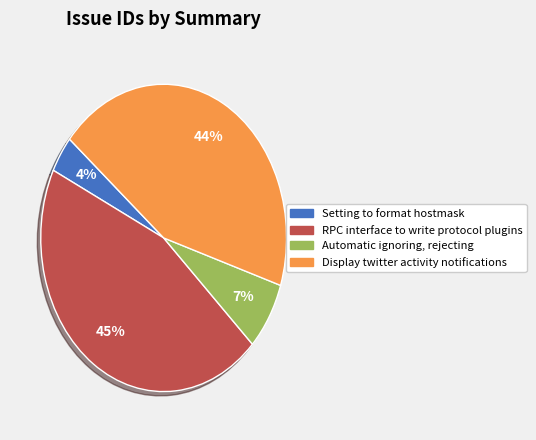

How many slices are in this pie chart?

4